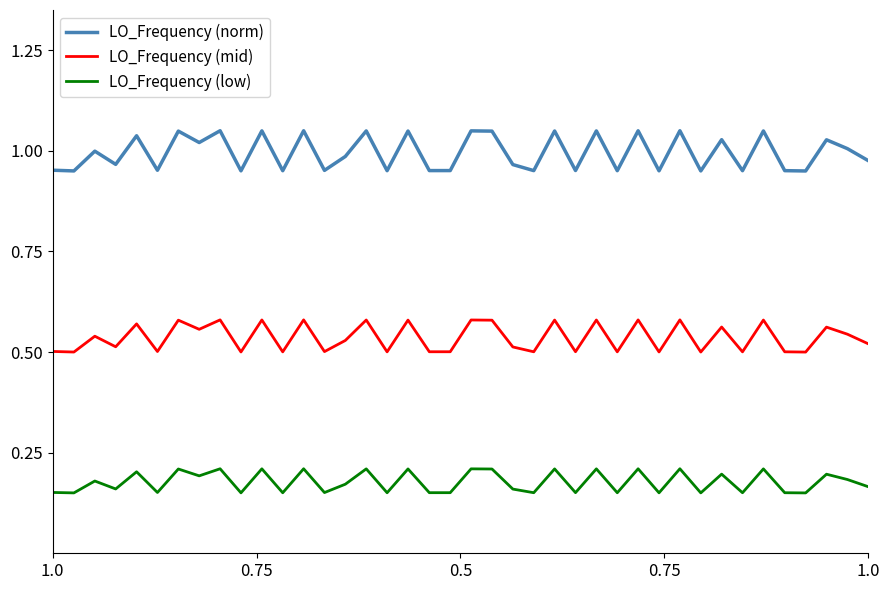

In LO_Frequency (mid), how many points are higher than both neighbors (excluding endpoints)?

16